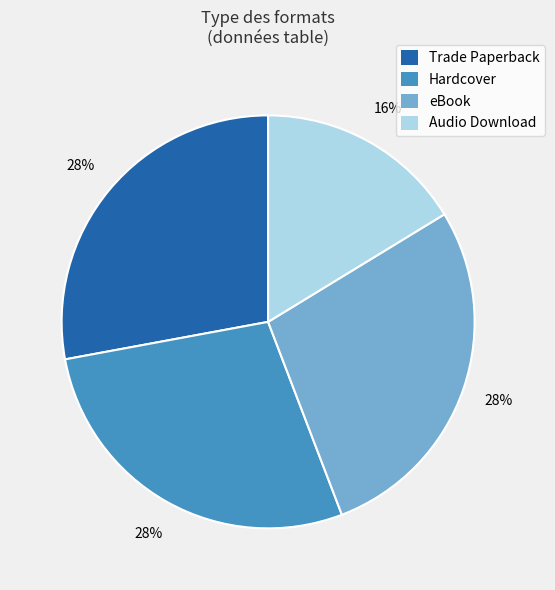

What is the smallest slice in the pie chart?

Audio Download